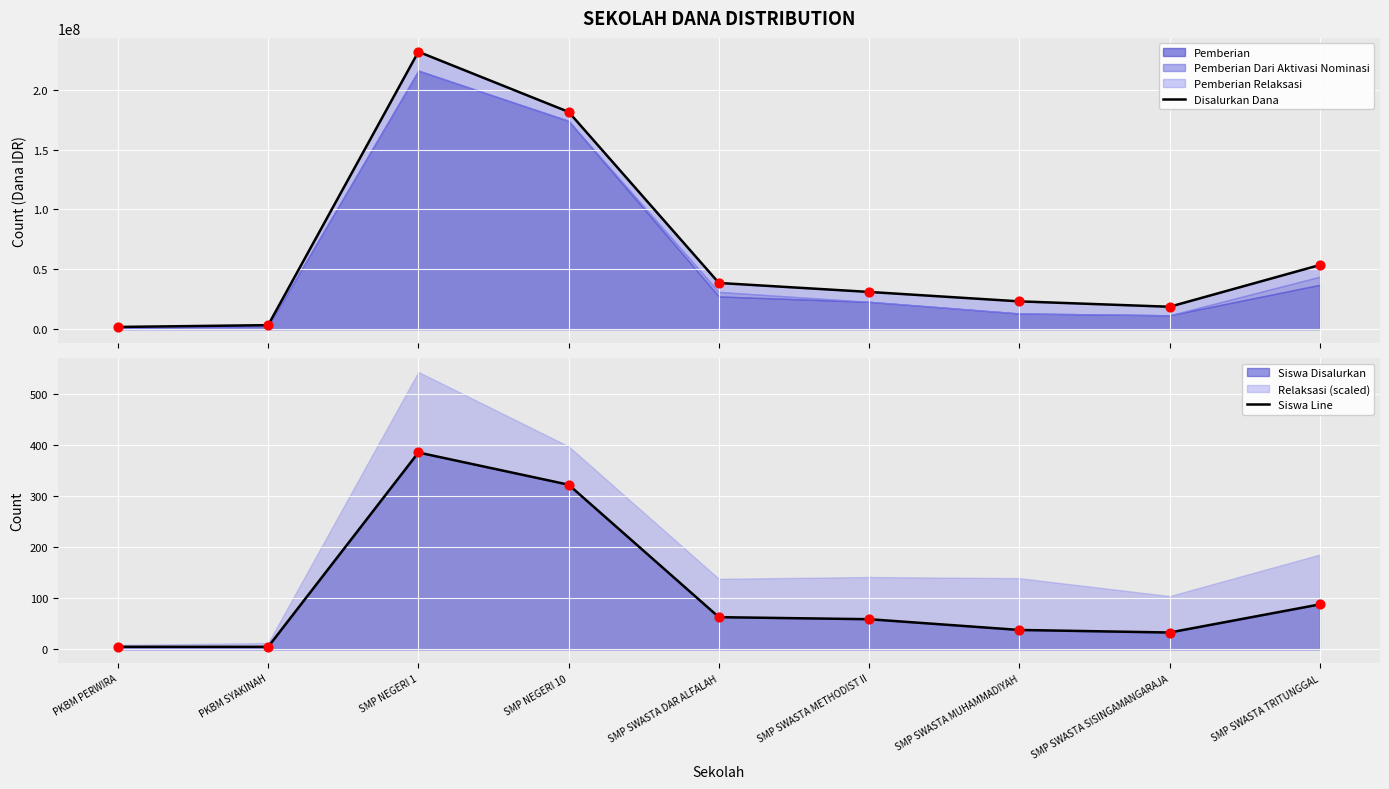

At which category is the sum across all series the highest?

SMP NEGERI 1